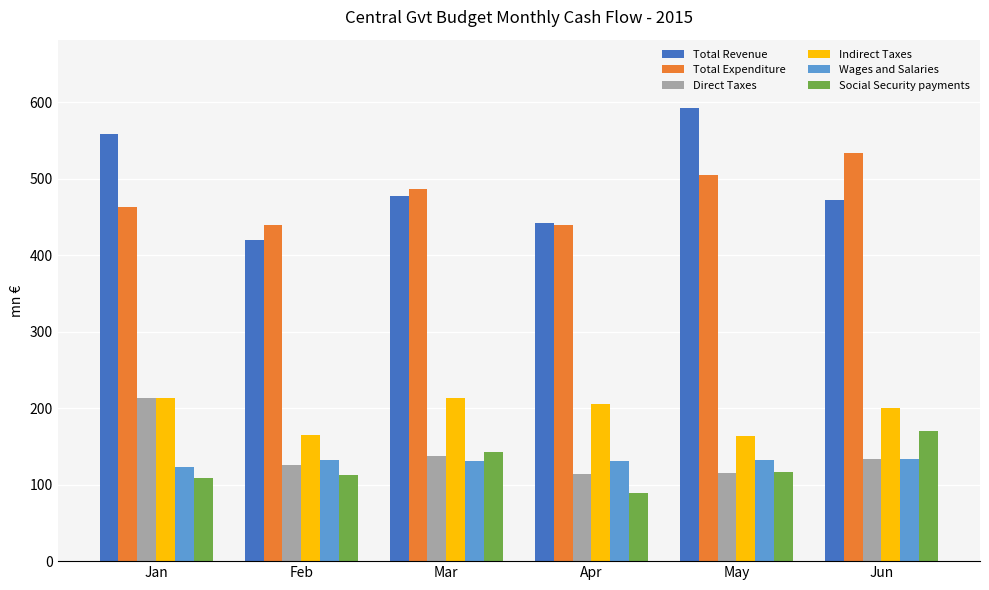

What is the approximate value of Total Expenditure at May?

505.0